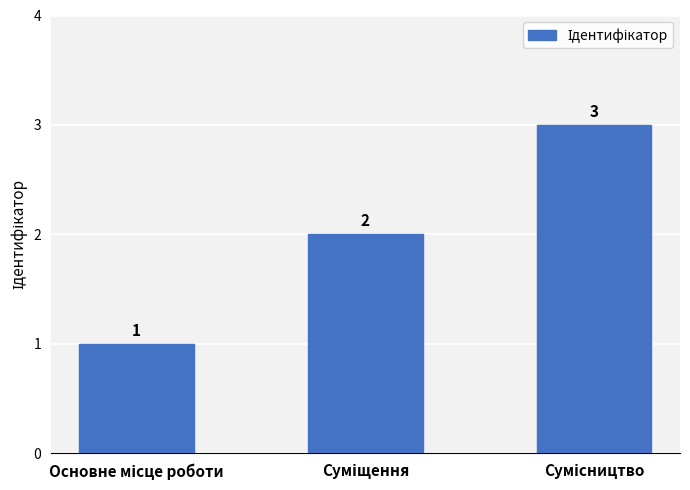

How many values are between 1 and 3?

3